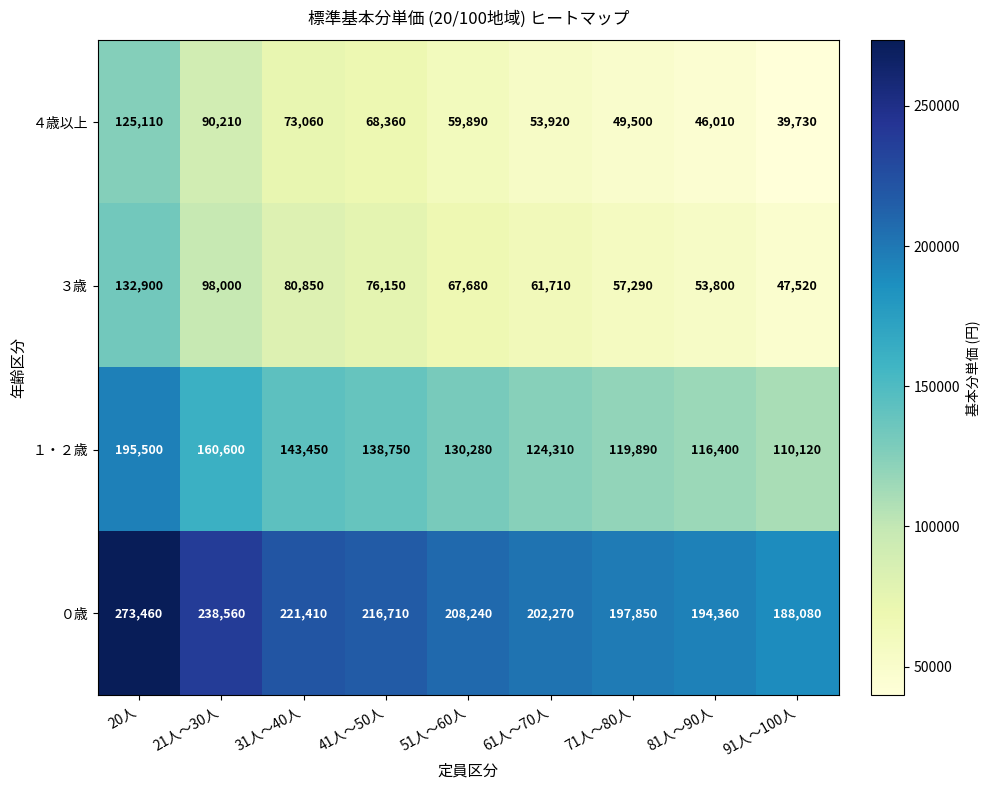

Which series has the largest total across all categories?

０歳